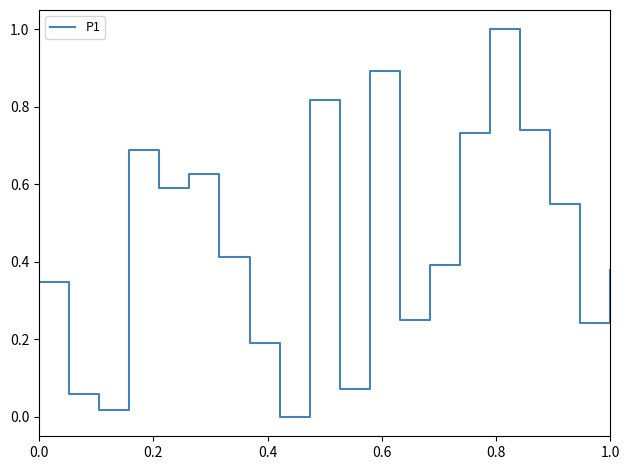

What is the difference between the maximum and minimum values?

1.0